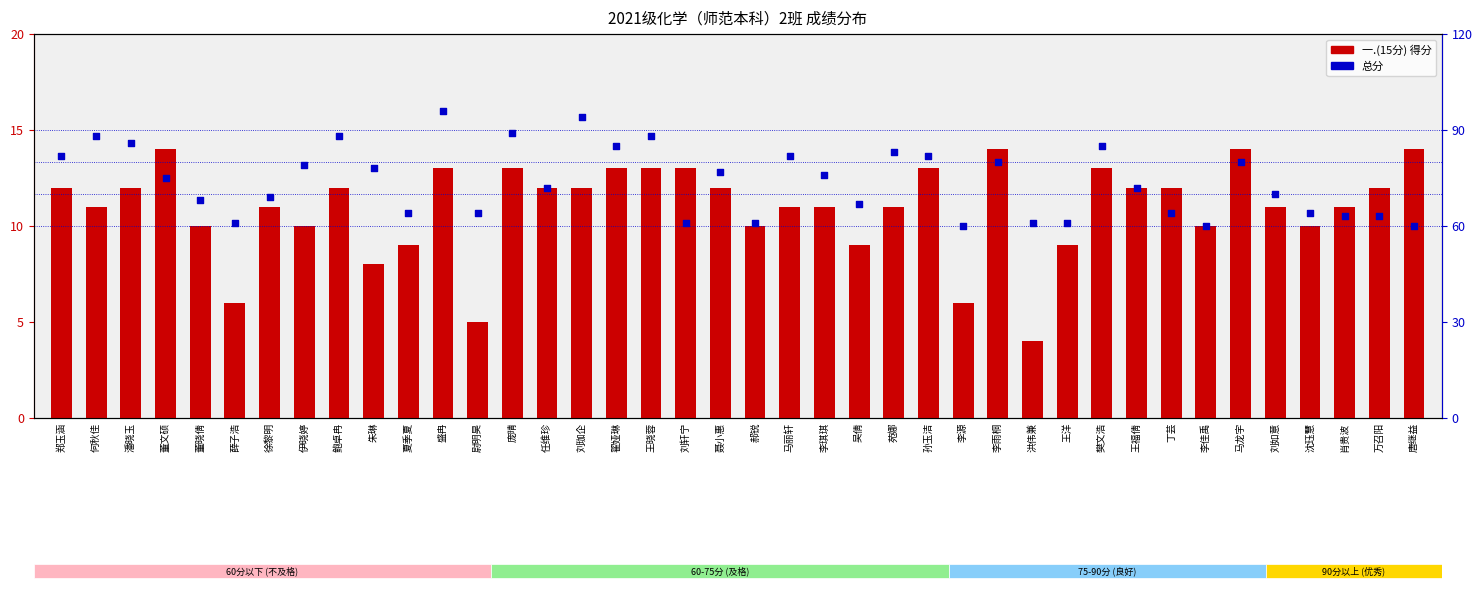

Which series contains the lowest Y value?

一.(15分)